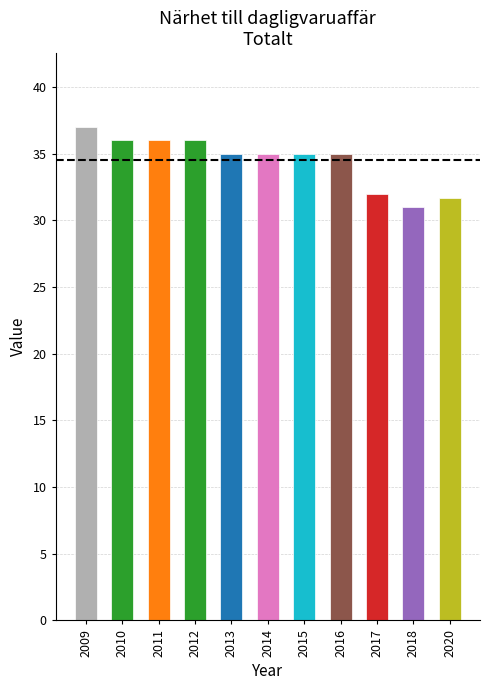

How many bars are there in total?

11